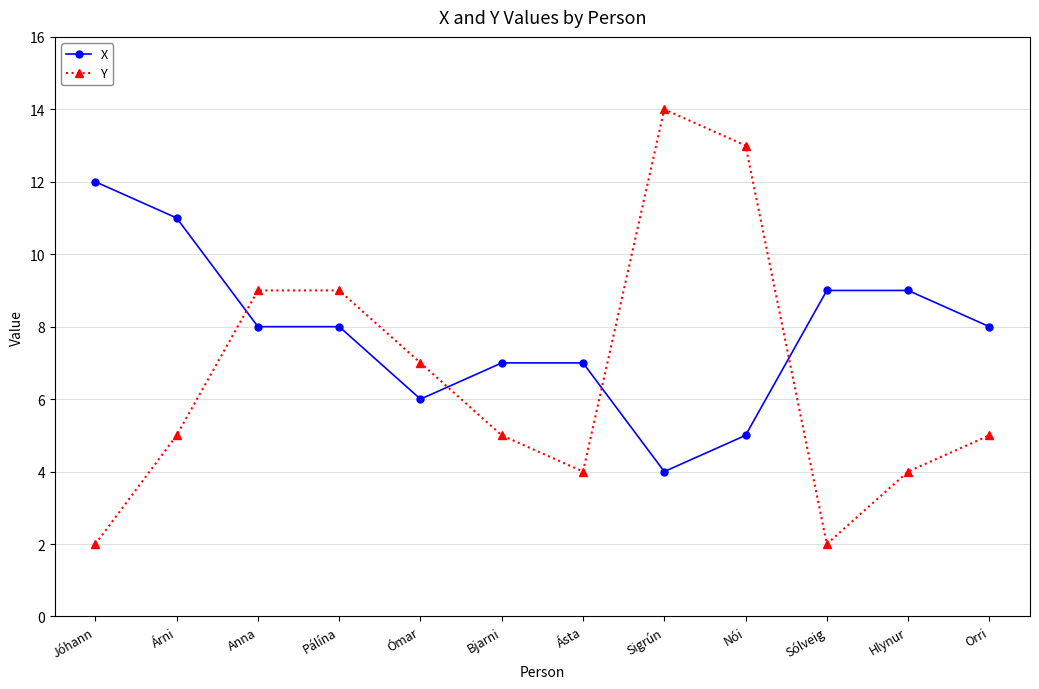

The value of Y at Sigrún is 24. True or false?

False